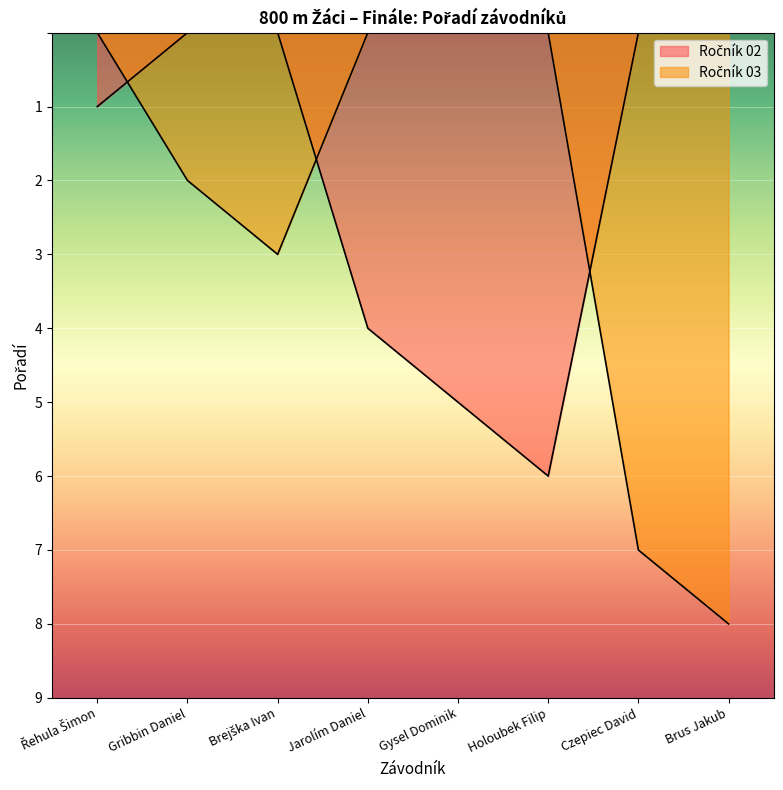

Which has a higher value, Czepiec David or Gysel Dominik?

Czepiec David